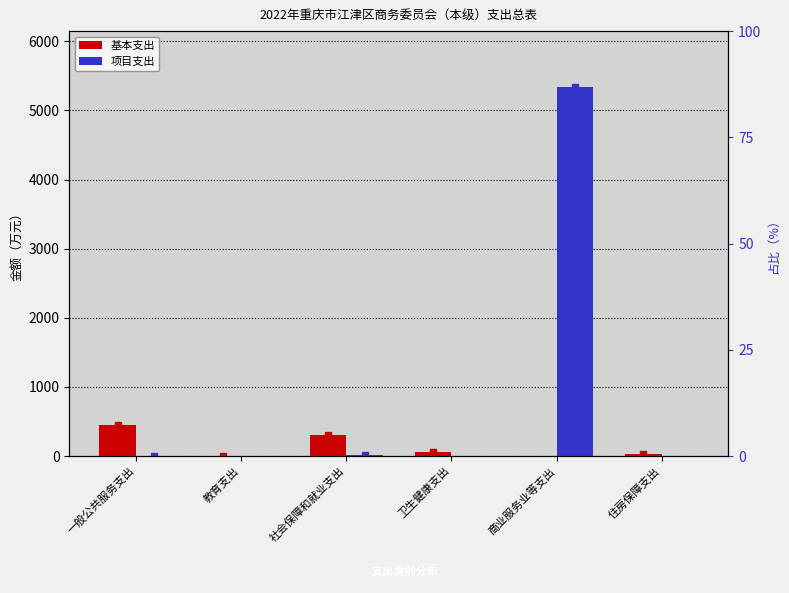

Between 一般公共服务支出 and 商业服务业等支出, which series saw the biggest shift?

项目支出